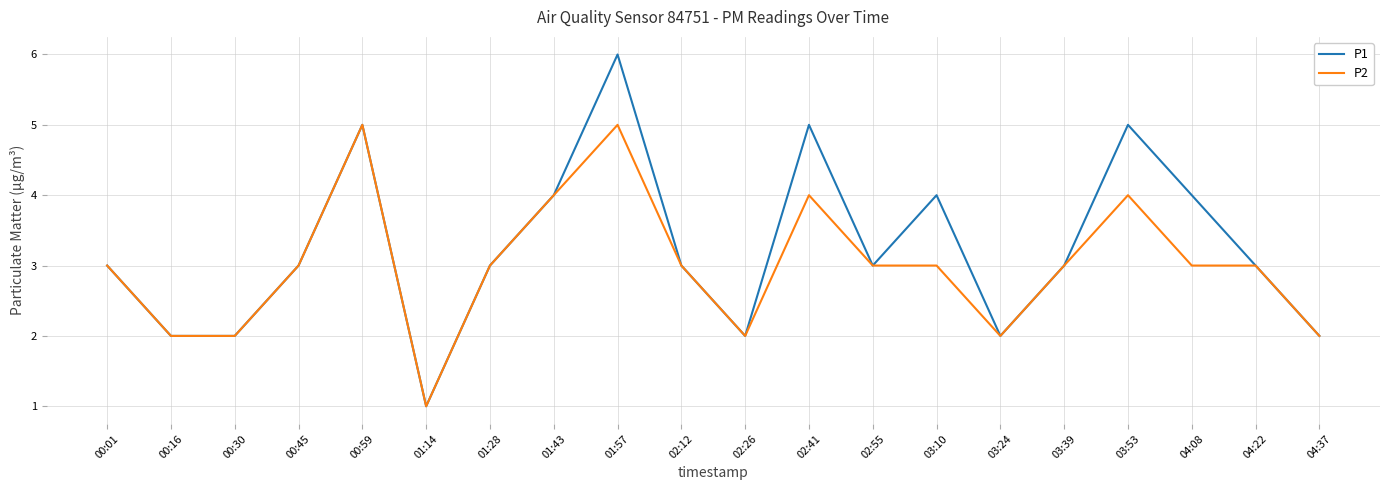

At which category is the sum across all series the highest?

01:57